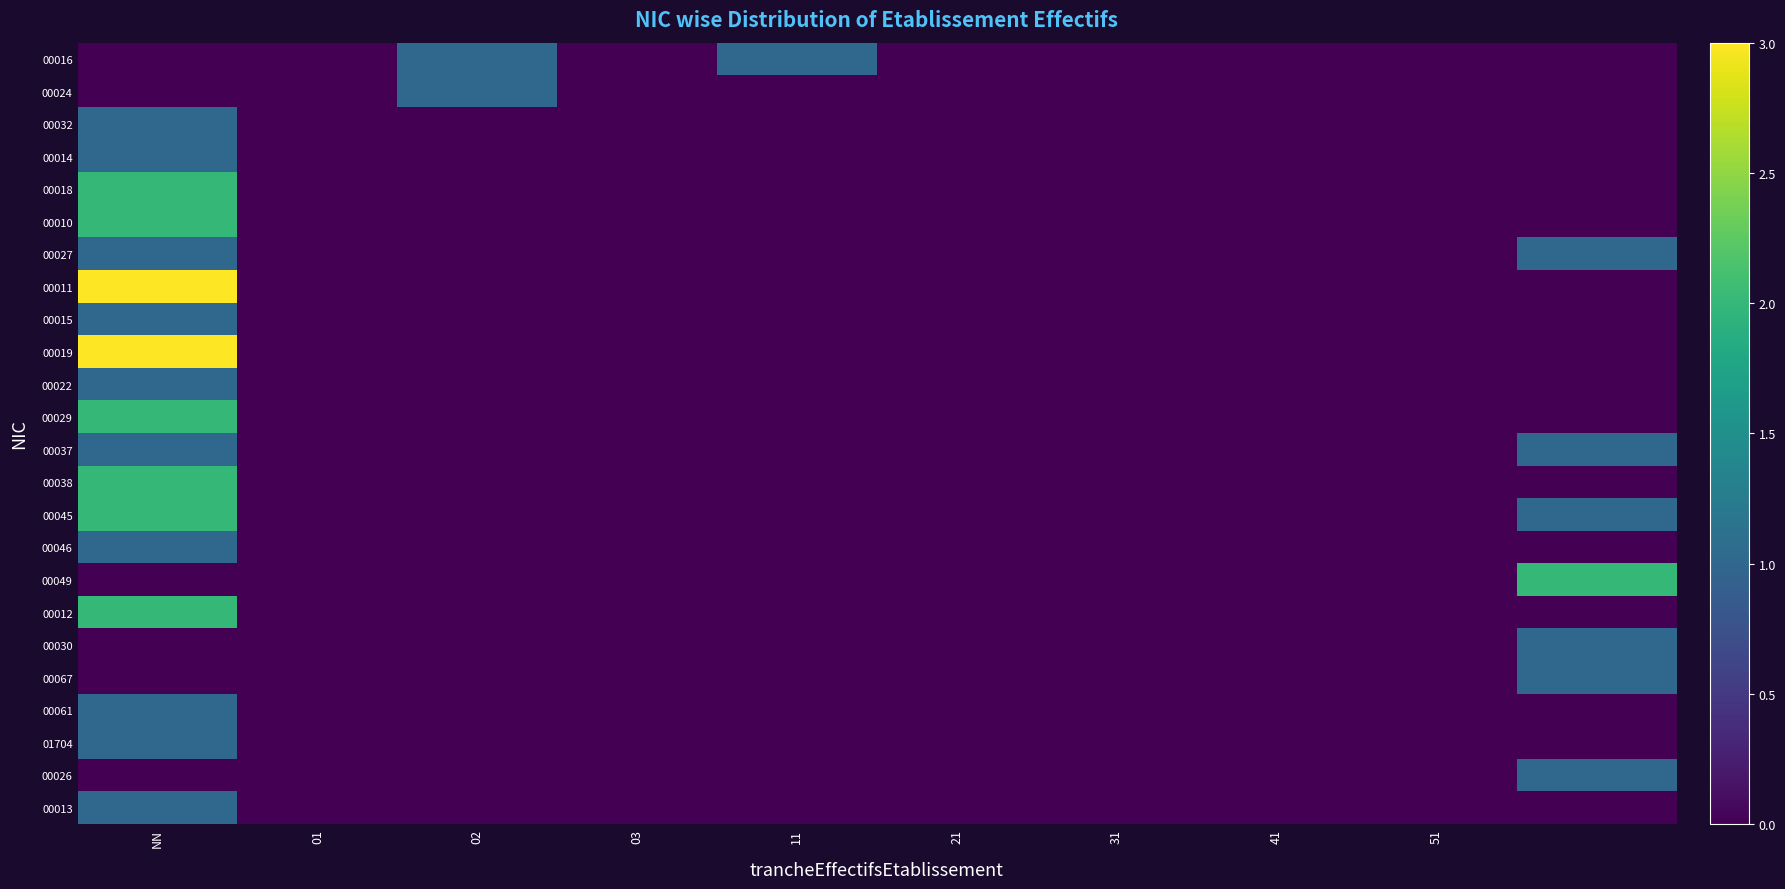

At which category does the chart reach its peak across all series?

NN